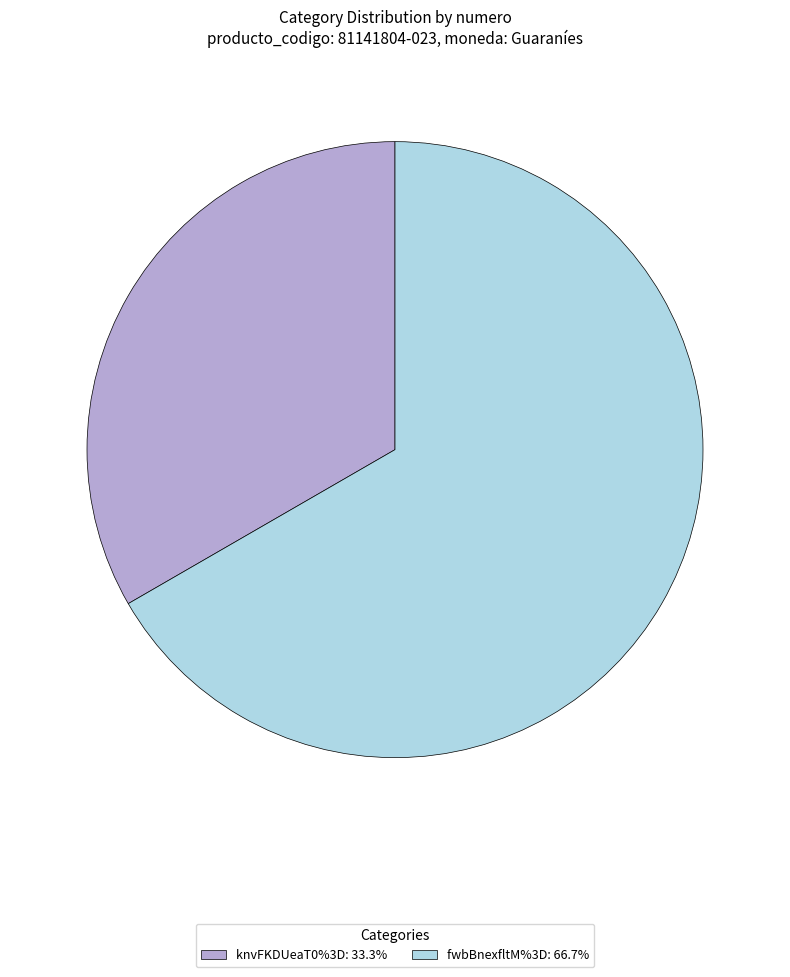

Which slice represents more than half of the pie?

fwbBnexfltM%3D